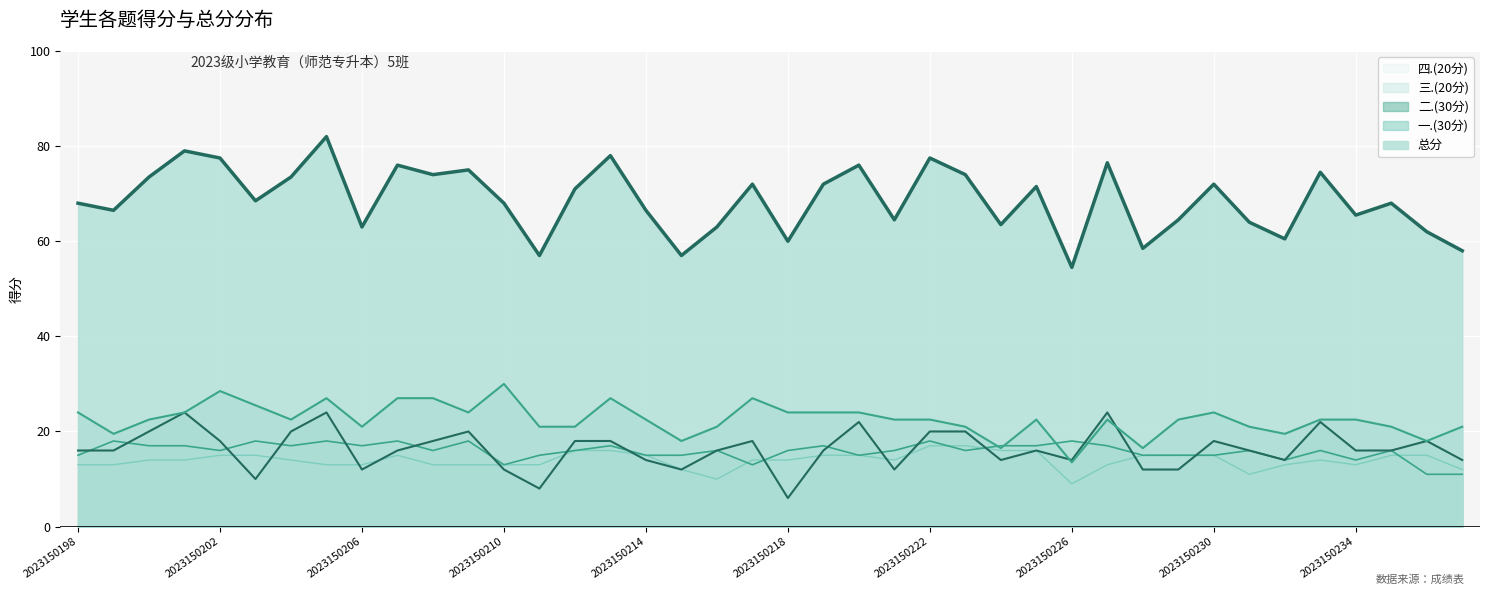

At which category is the sum across all series the highest?

2023150205